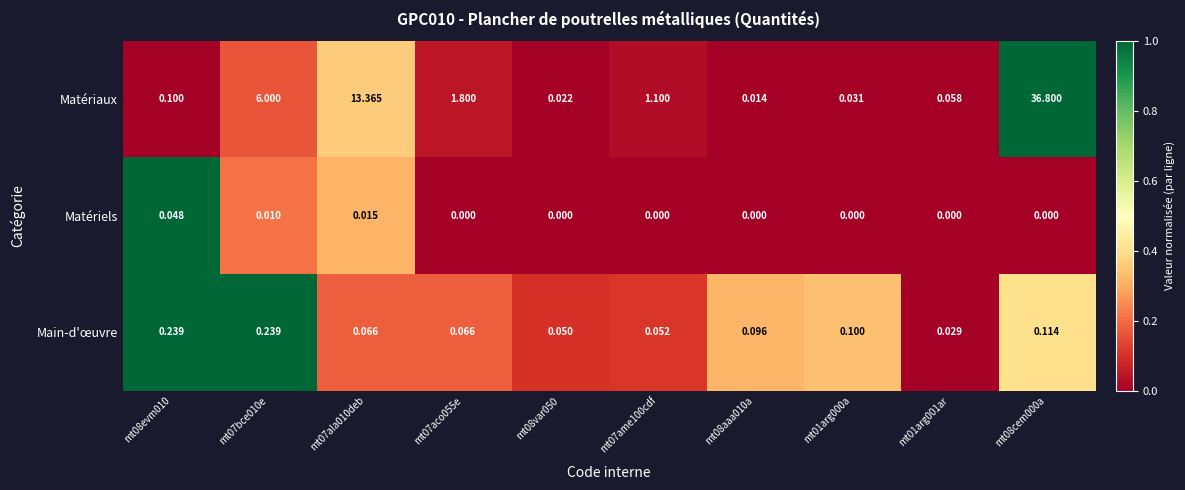

Which series has the widest spread of values?

Matériaux